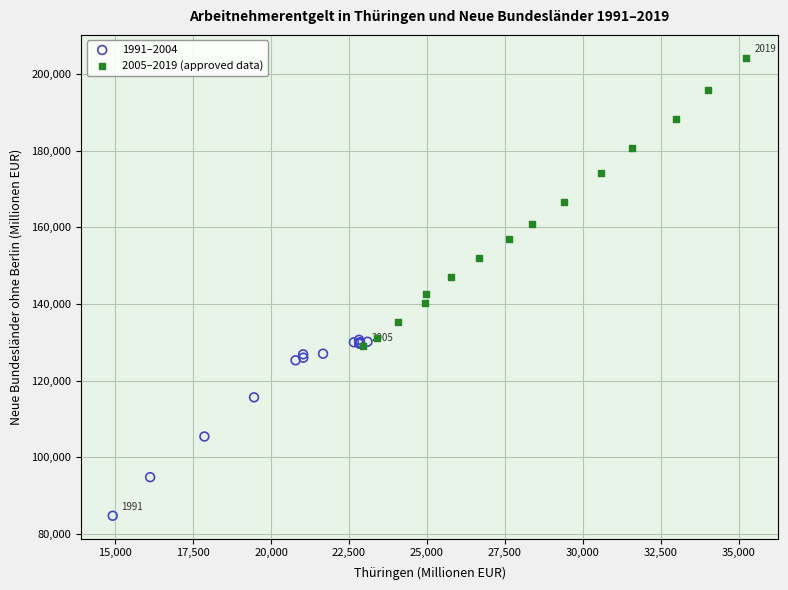

Which series contains the highest Y value?

2005–2019 (approved data)